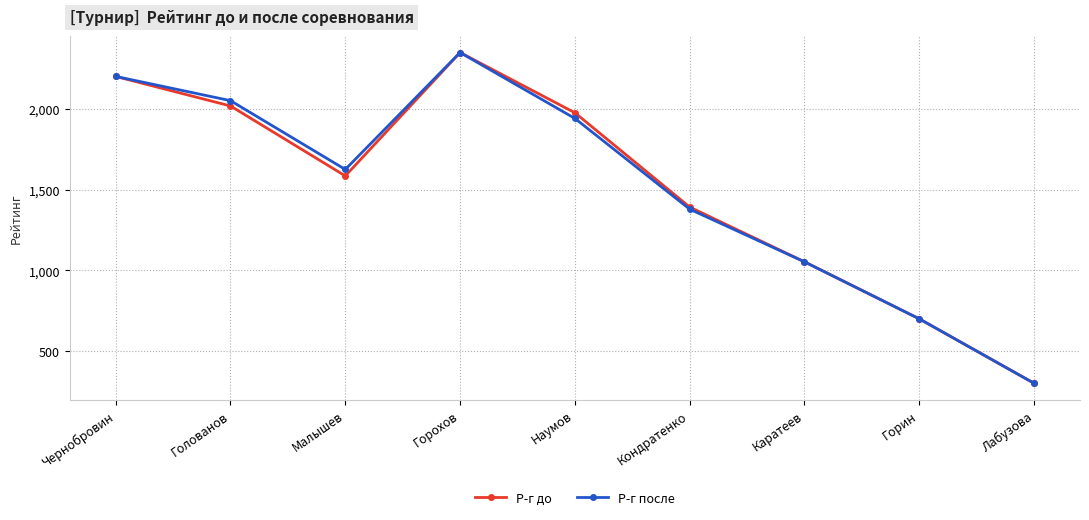

What is the approximate value of Р-г после at Лабузова?

301